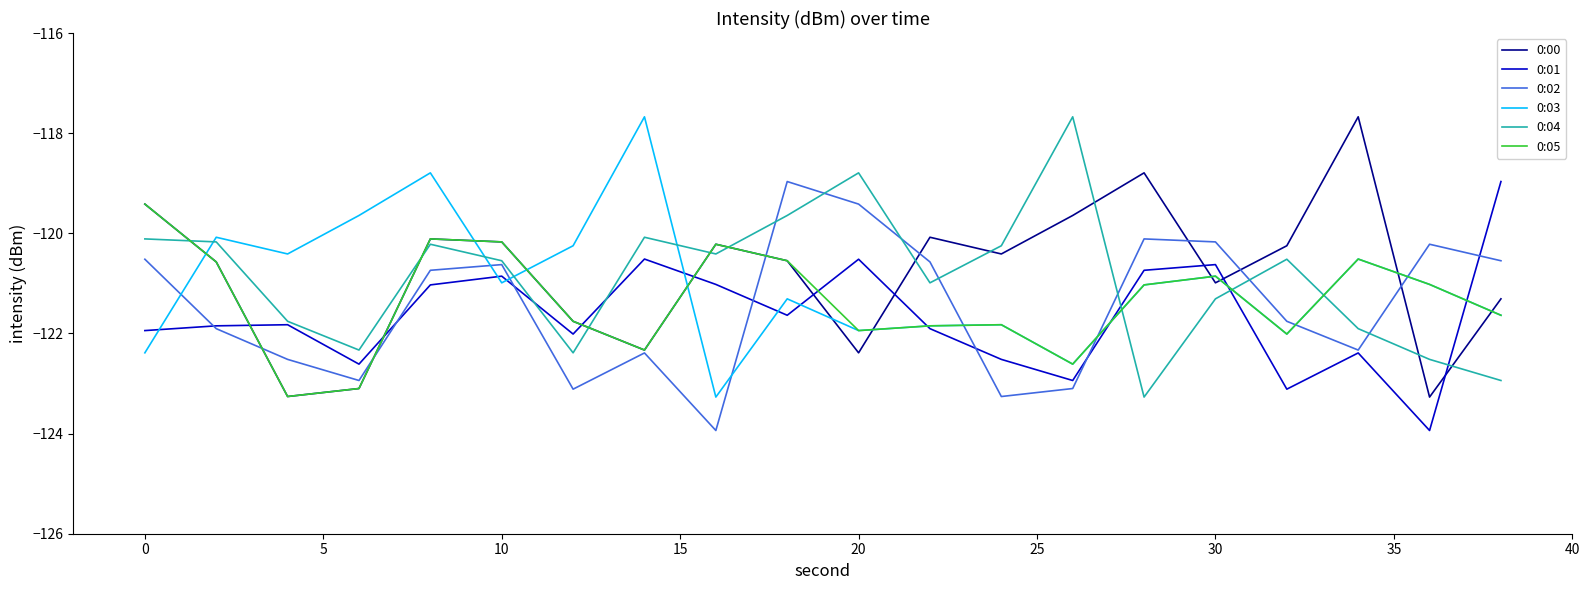

True or false: 0:04 and 0:05 cross at least once.

True